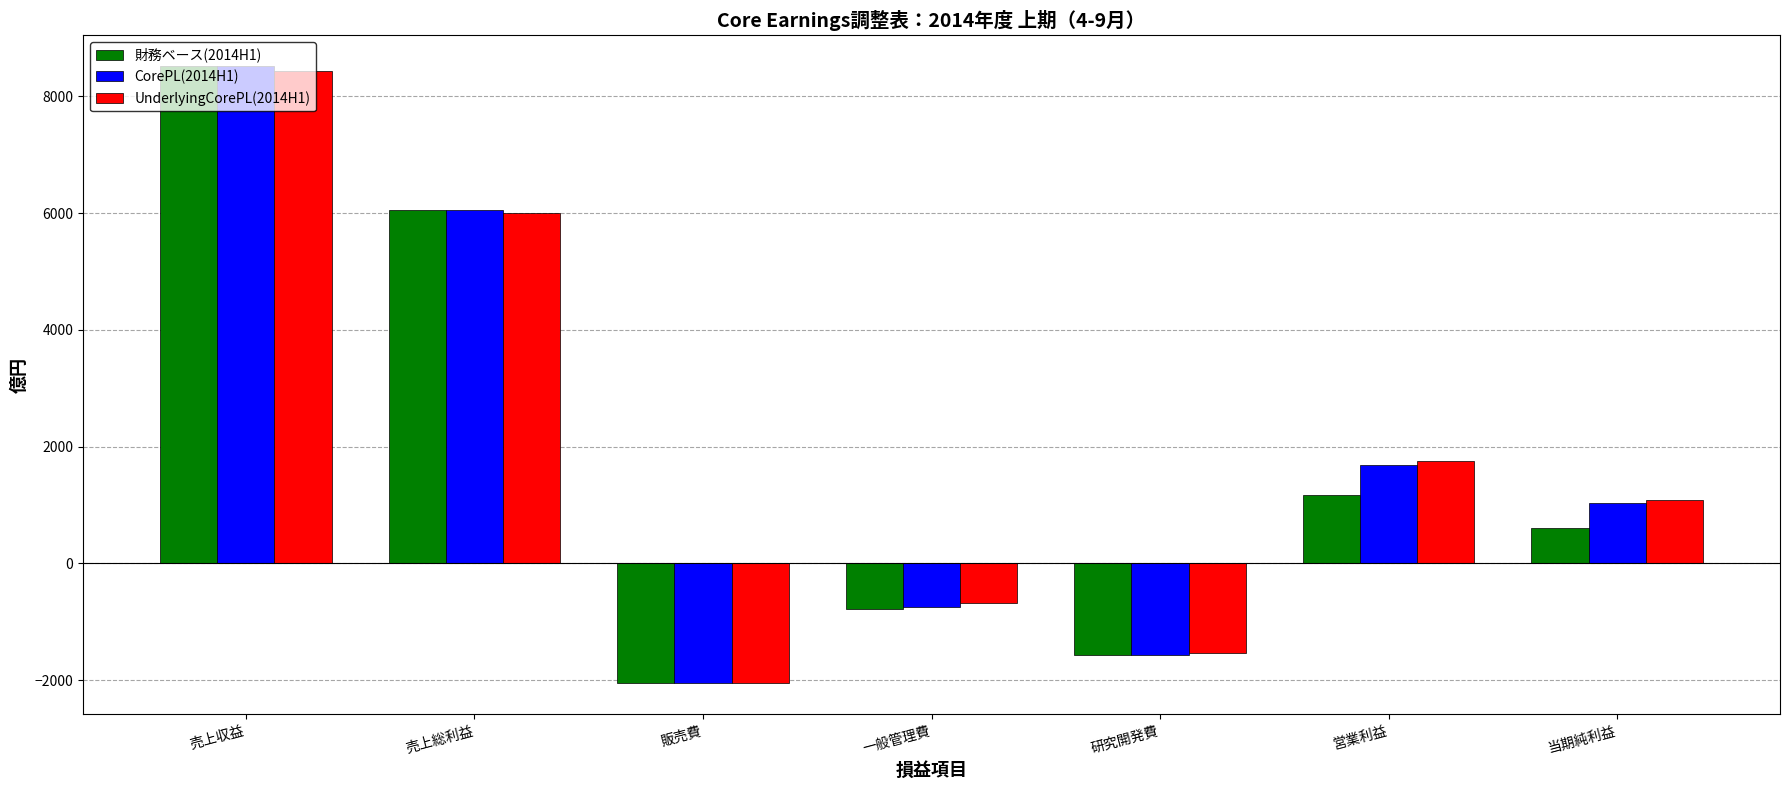

Which category has the highest value in the CorePL(2014H1) series?

売上収益